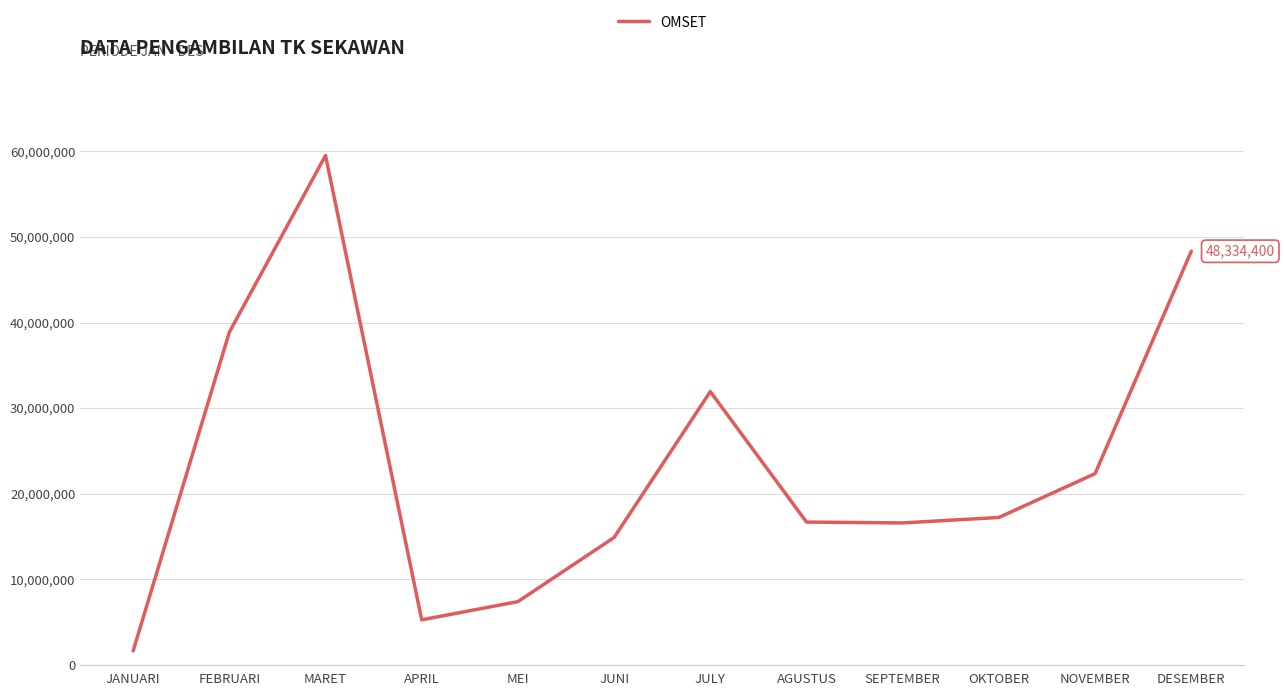

Between DESEMBER and JUNI, which is larger?

DESEMBER